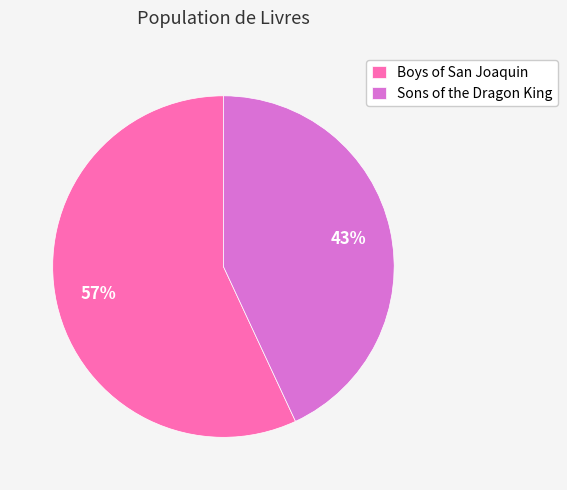

What is the ratio of the value at Sons of the Dragon King to the value at Boys of San Joaquin?

0.8